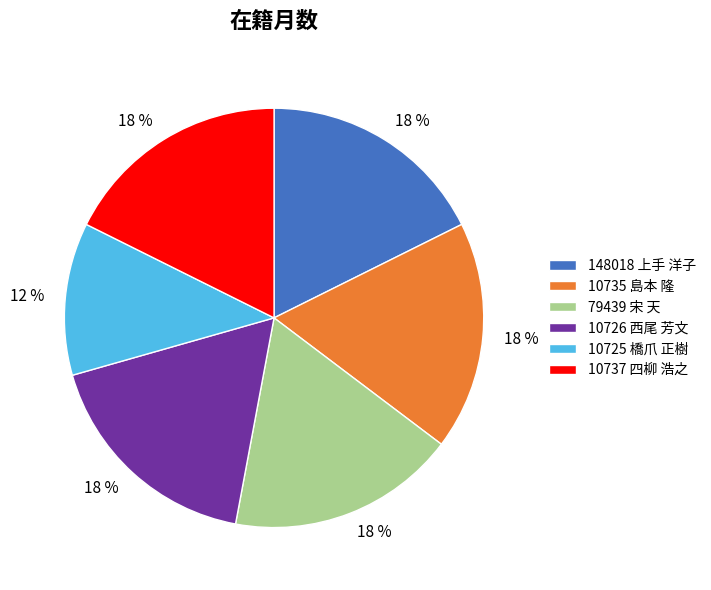

True or false: 10726 西尾 芳文 accounts for 7% of the total.

False